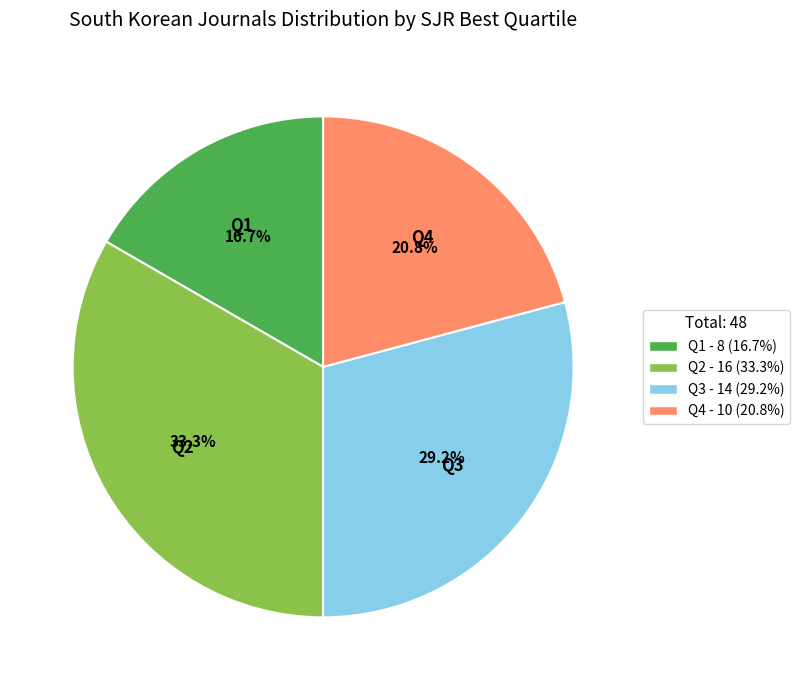

How much of the chart is everything except Q4 - 10 (20.8%)?

79.2%